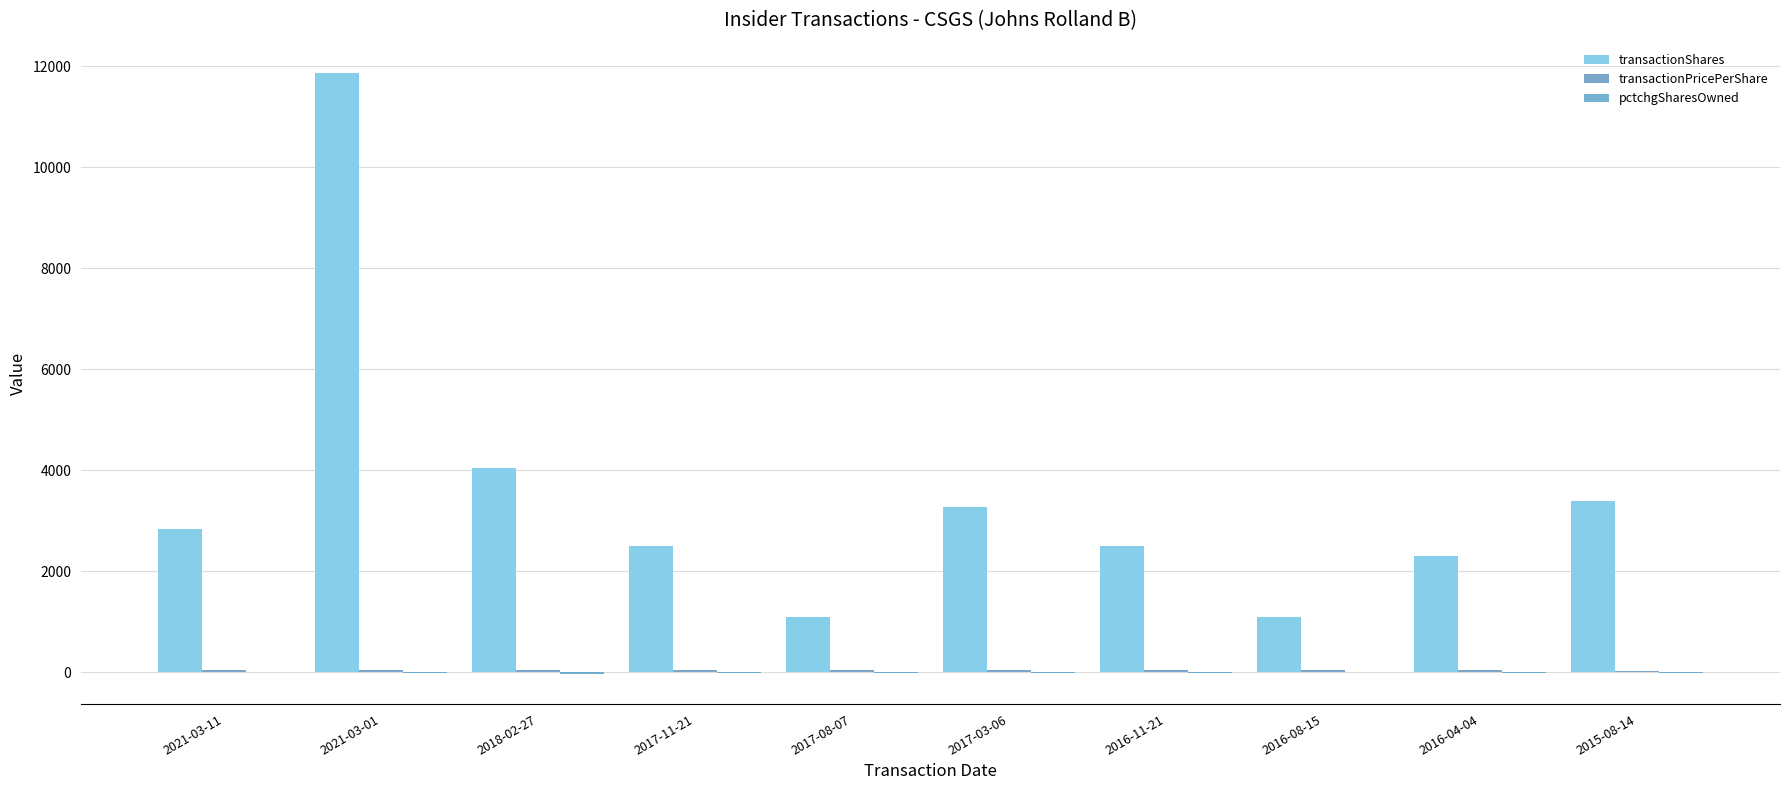

At which category is the sum across all series the highest?

2021-03-01